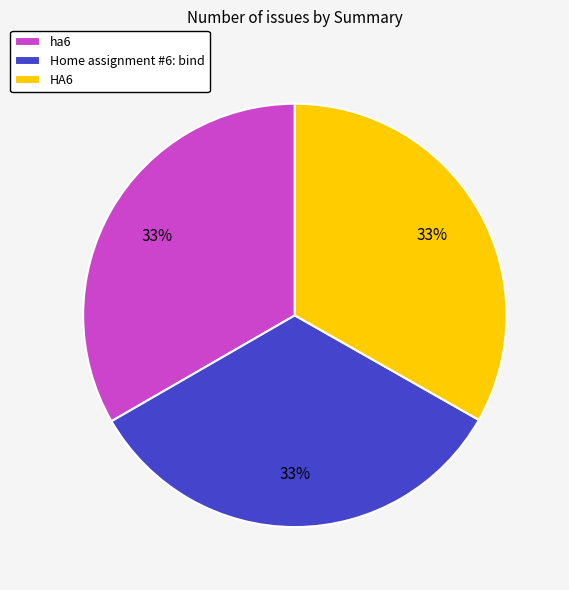

True or false: ha6 accounts for 45% of the total.

False